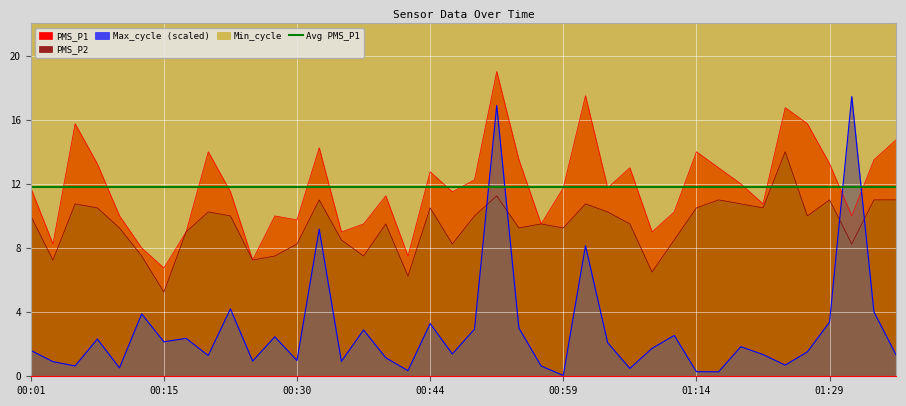

Where is the first local maximum for Max_cycle?

00:08